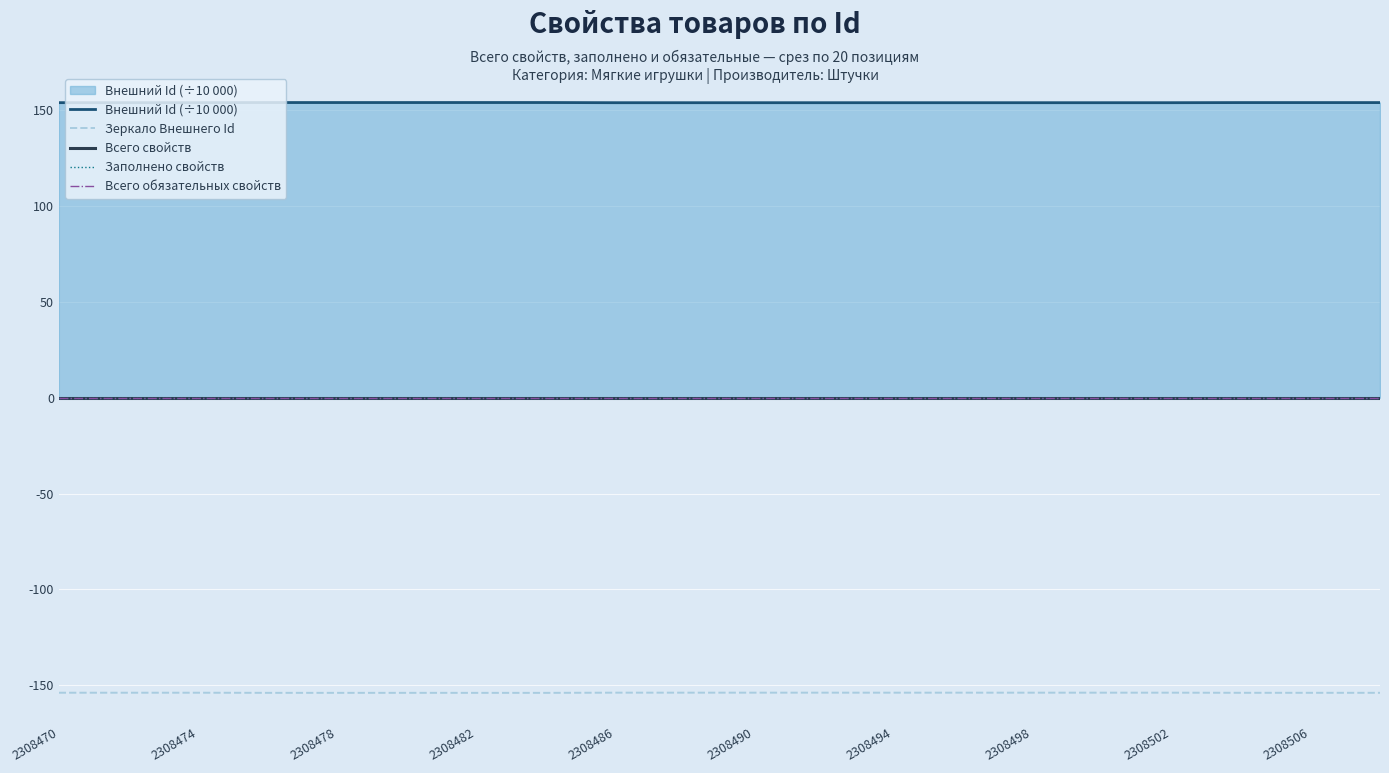

What is the difference between the maximum and minimum values in the Зеркало Внешнего Id series?

0.1